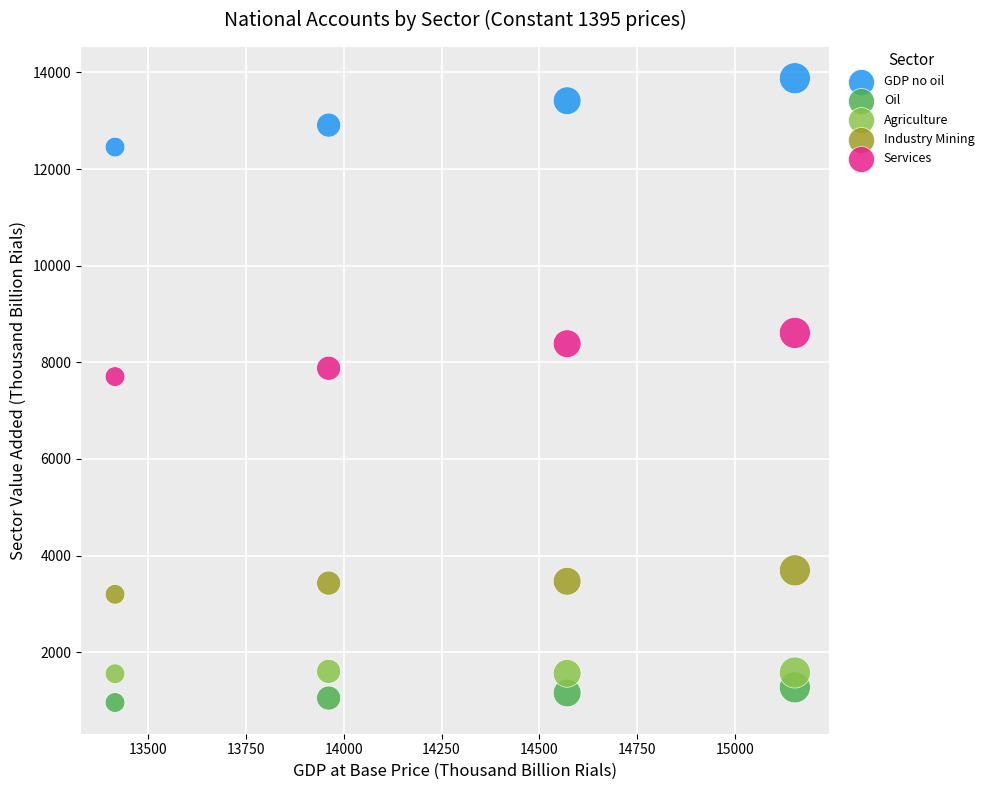

Across all data points, what is the range of Y values (max minus min)?

12923.6